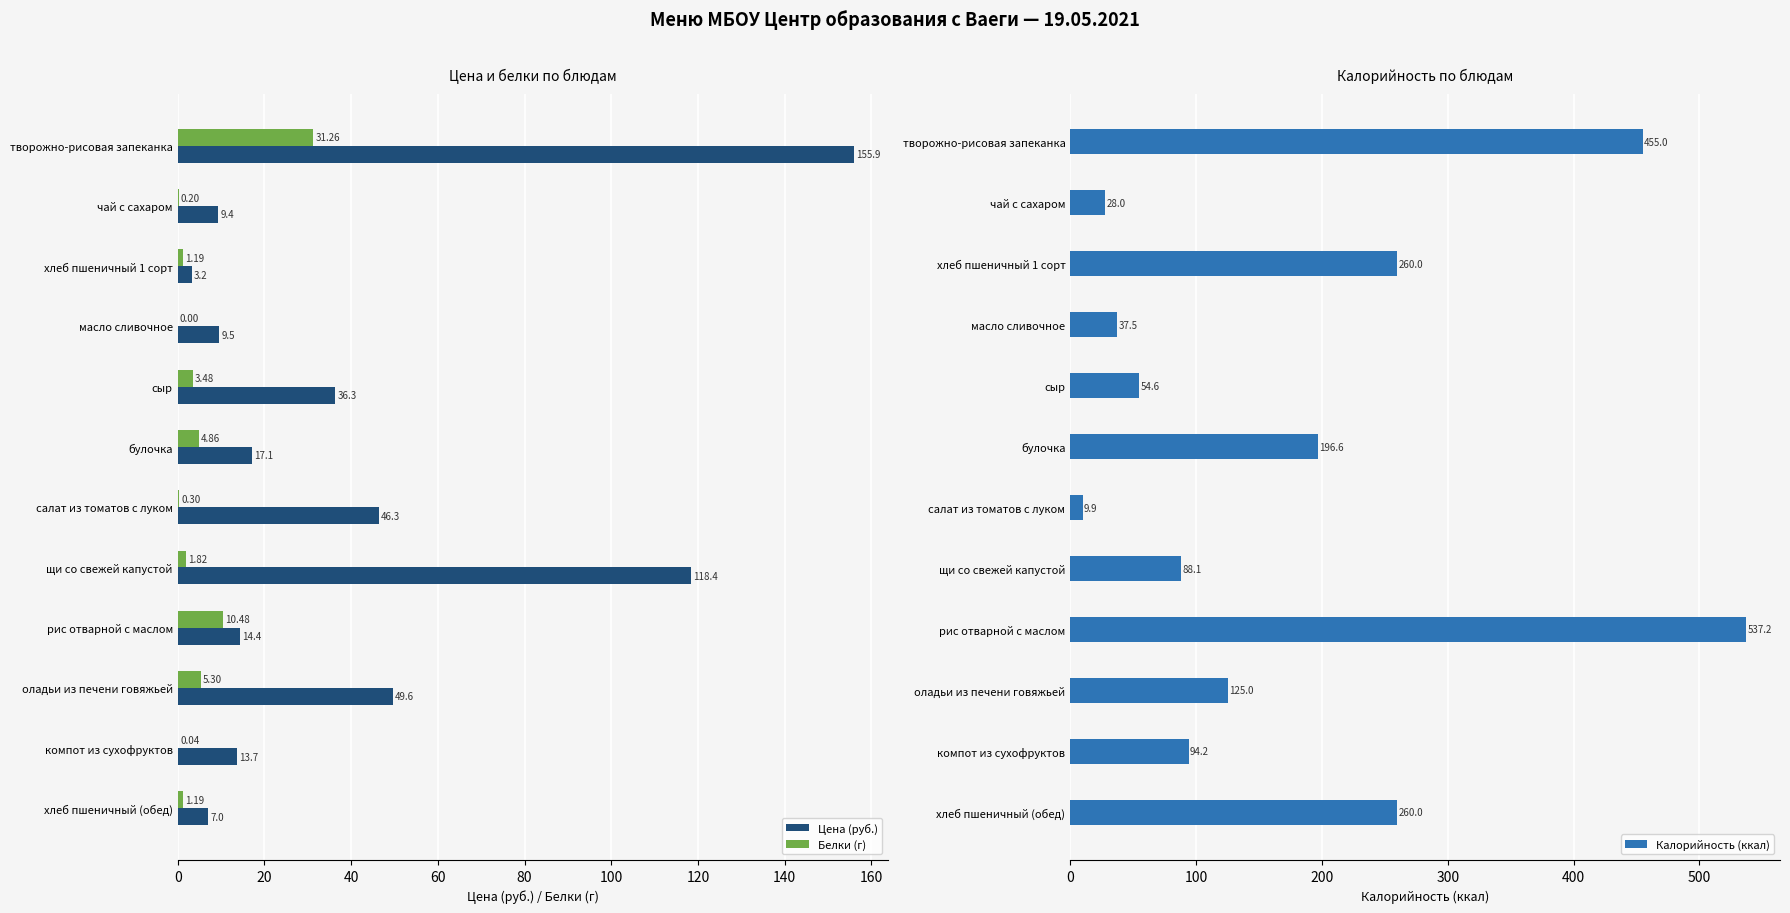

At which label is Цена (руб.) closest to 79?

оладьи из печени говяжьей